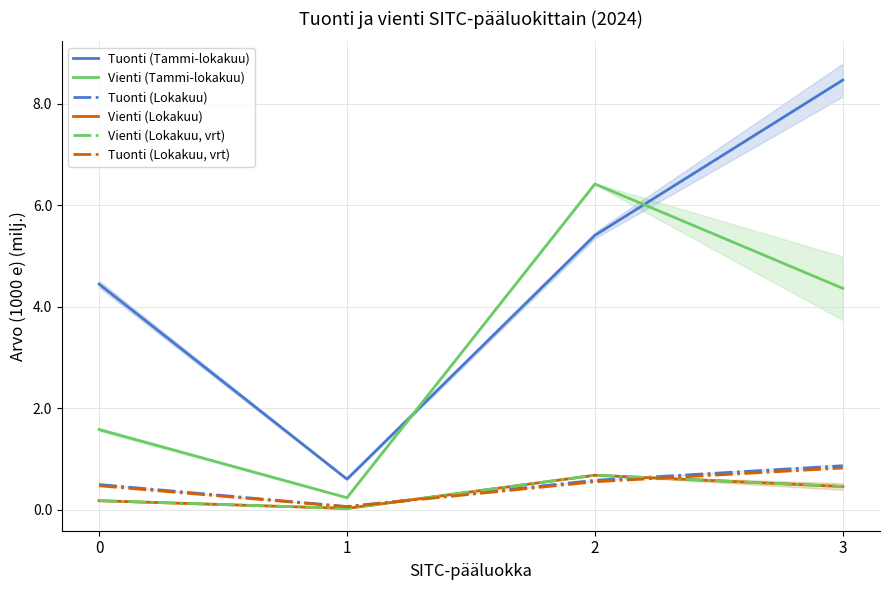

Where is Vienti (Tammi-lokakuu) nearest to the value 3?

3